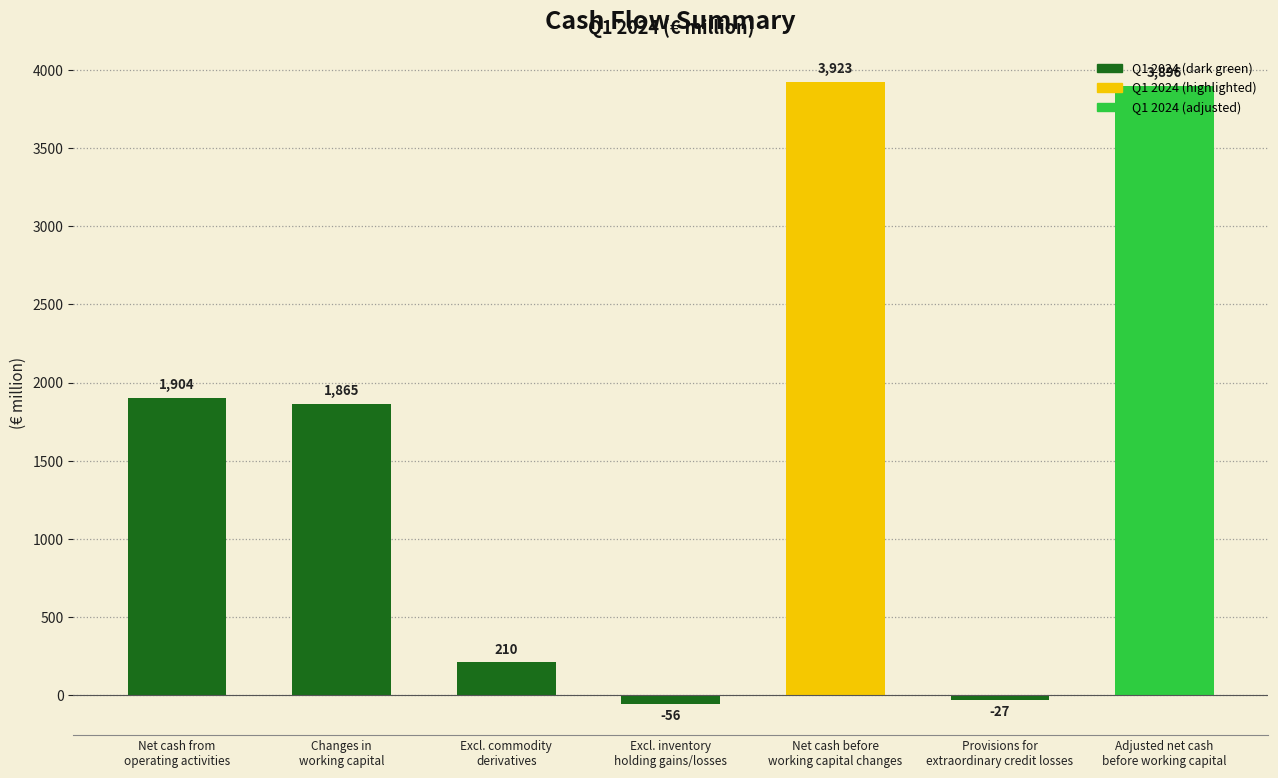

What is the difference between the second highest and second lowest values?

3923